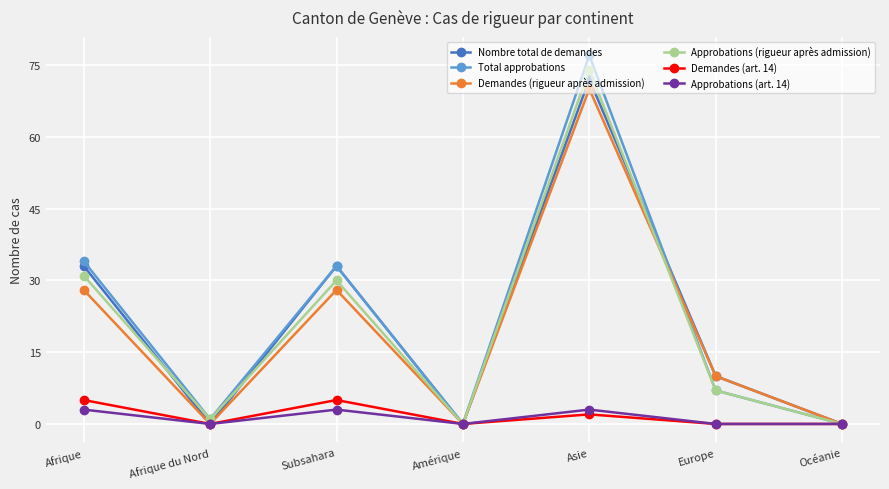

How many values in the Approbations (rigueur après admission) series are below 7?

3